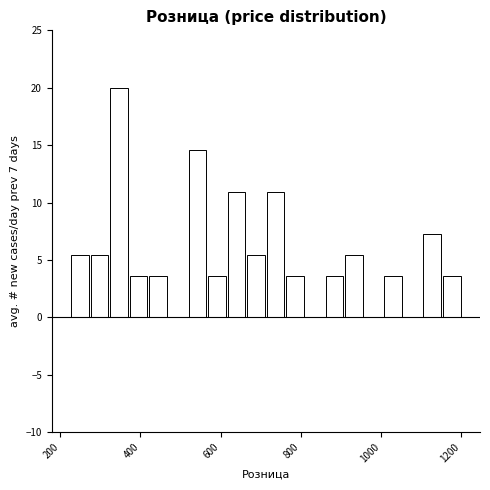

Read against the x-axis, roughly where is the centre of the tallest bar?

340